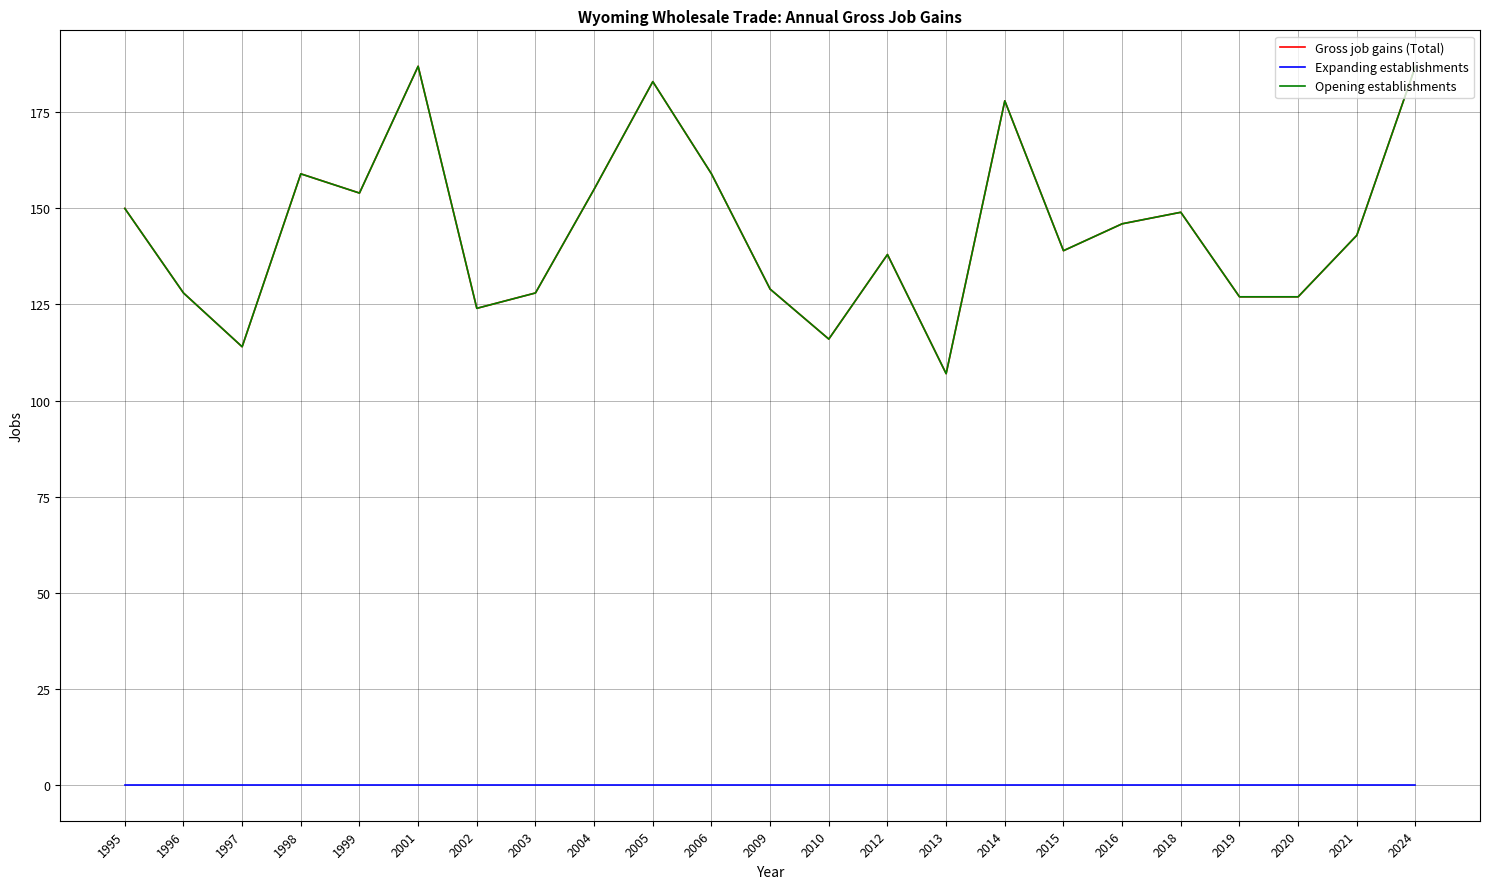

List the series in order of their peak value, highest first.

Gross job gains (Total), Opening establishments, Expanding establishments